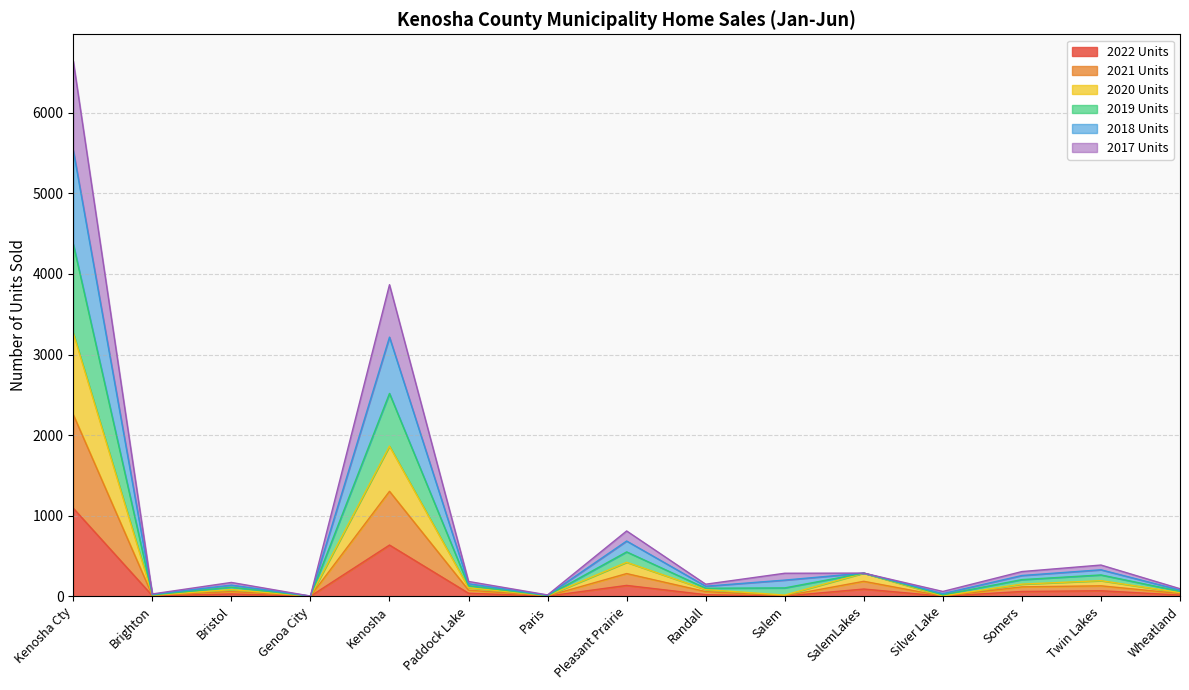

At which category is the sum across all series the highest?

Kenosha Cty